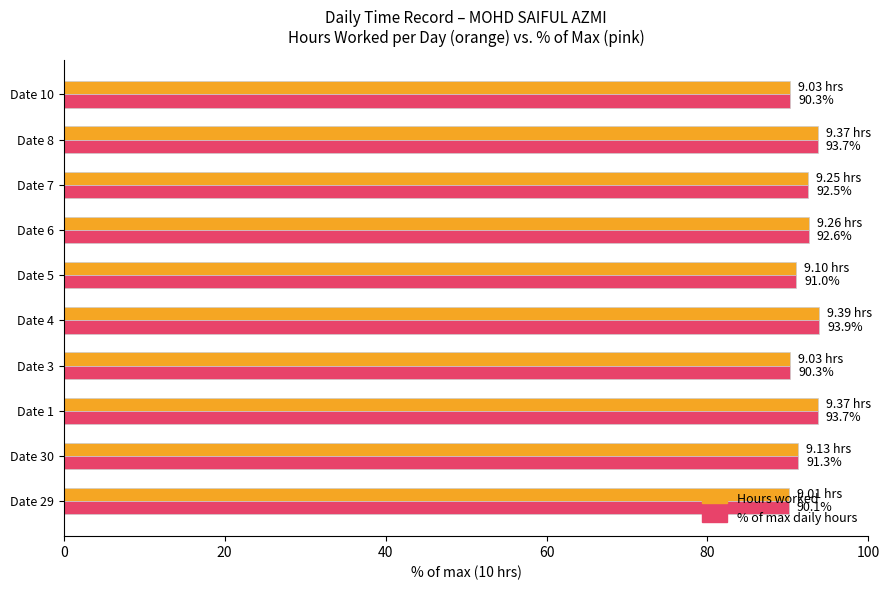

Where is the data nearest to the value 9?

29